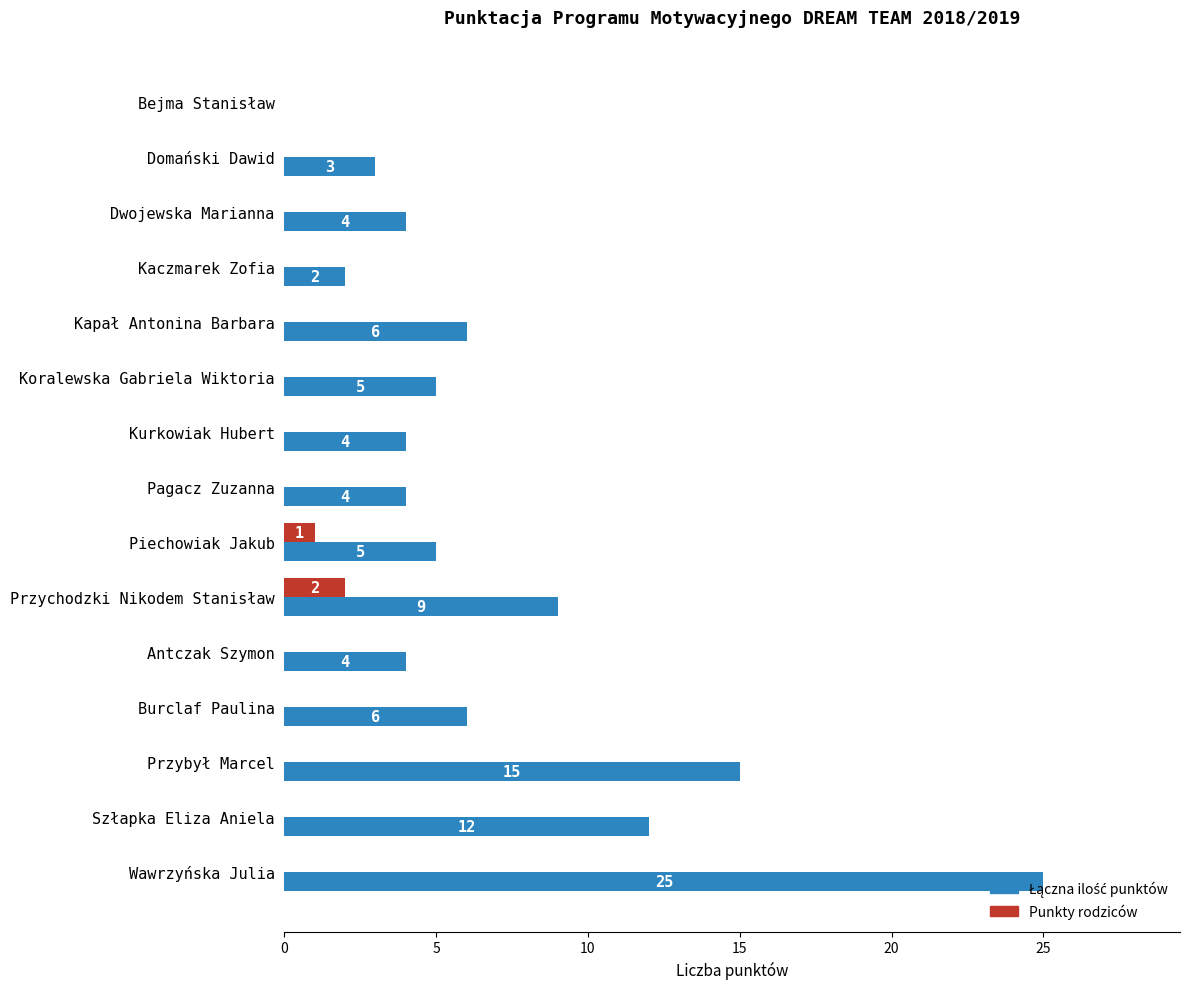

Where is Punkty rodziców nearest to the value 1?

Piechowiak Jakub